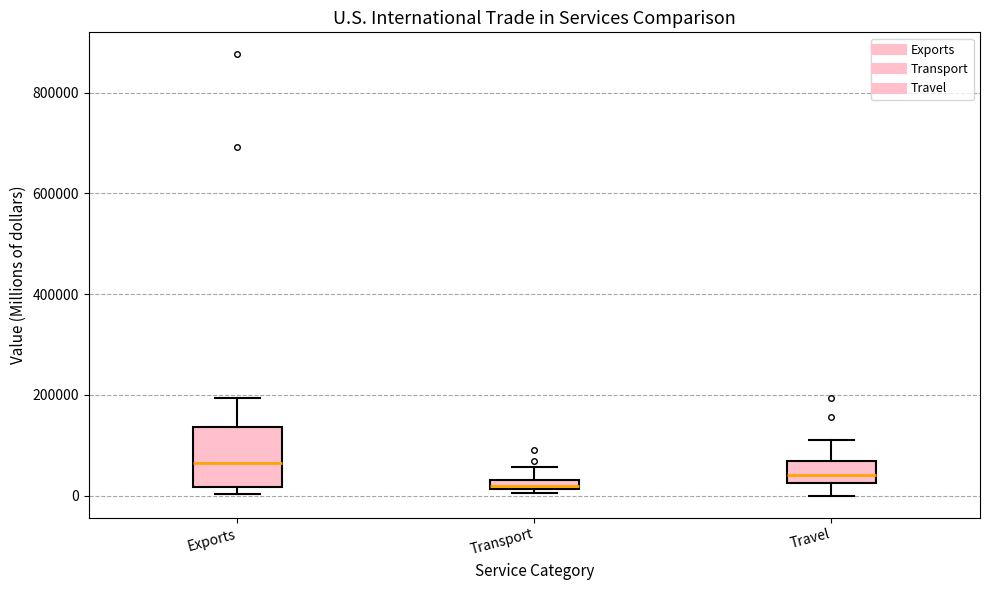

Which box's median line is the lowest?

Transport